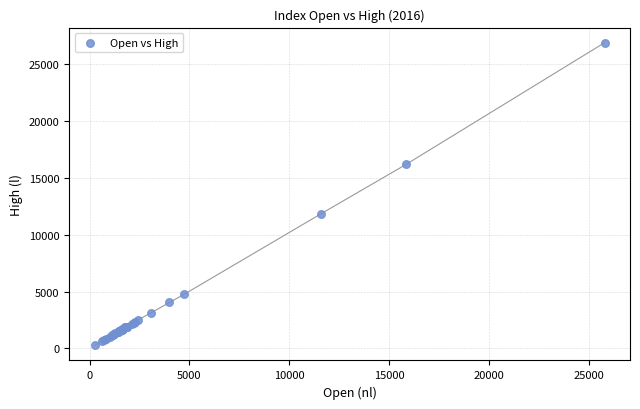

What Y value in the scatter plot is closest to 13579?

11818.7